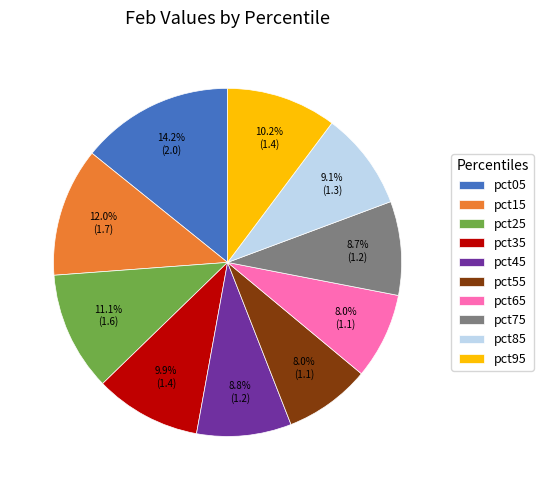

Count the number of slices in the pie.

10